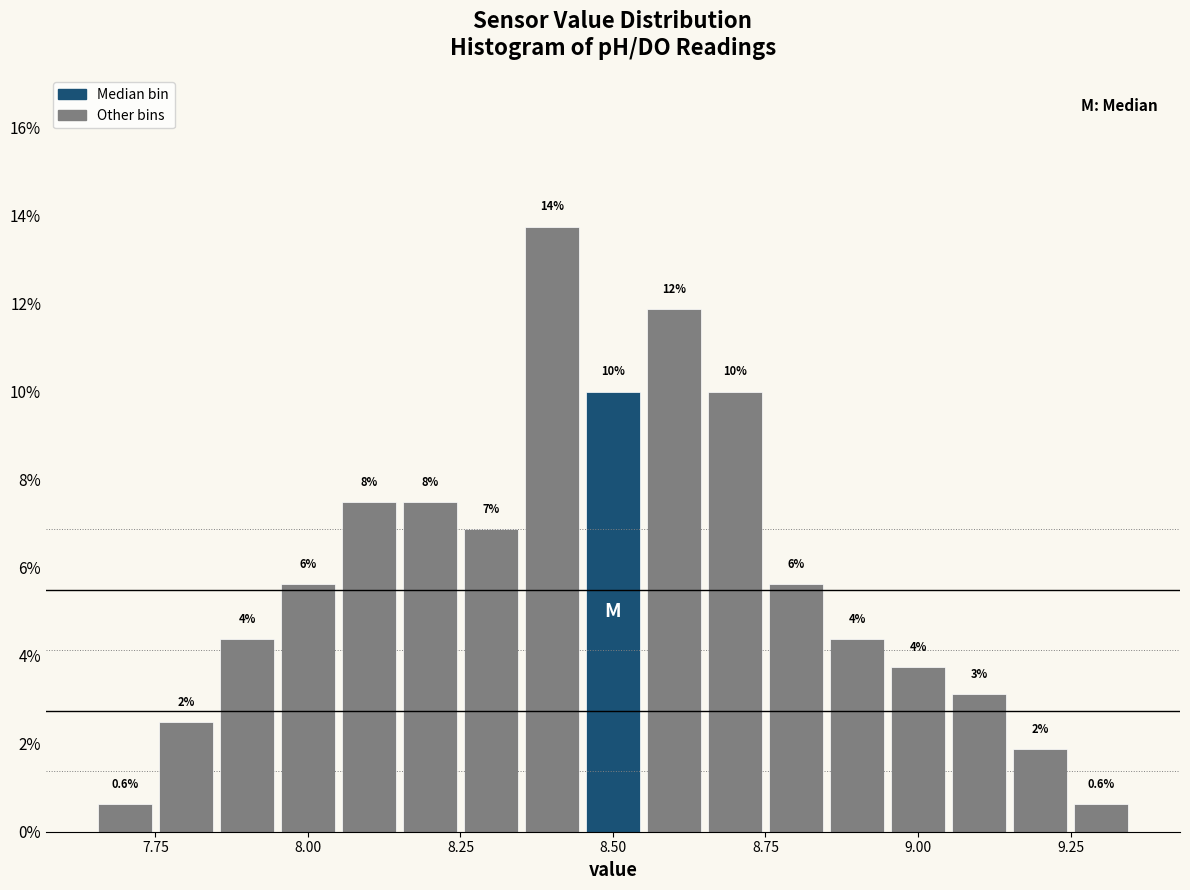

Read against the x-axis, roughly where is the centre of the tallest bar?

8.40